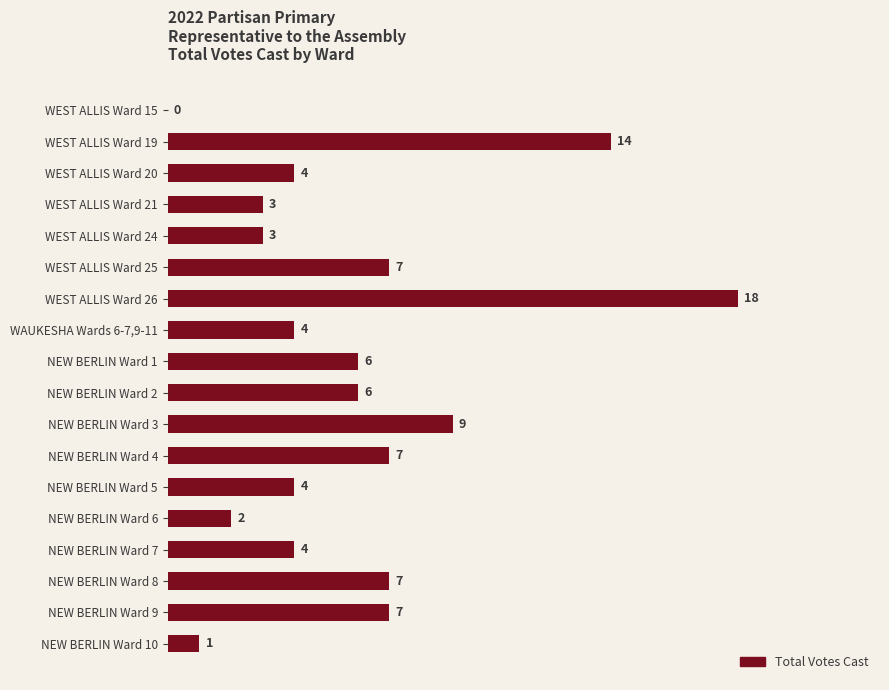

Where is the data nearest to the value 9?

NEW BERLIN Ward 3